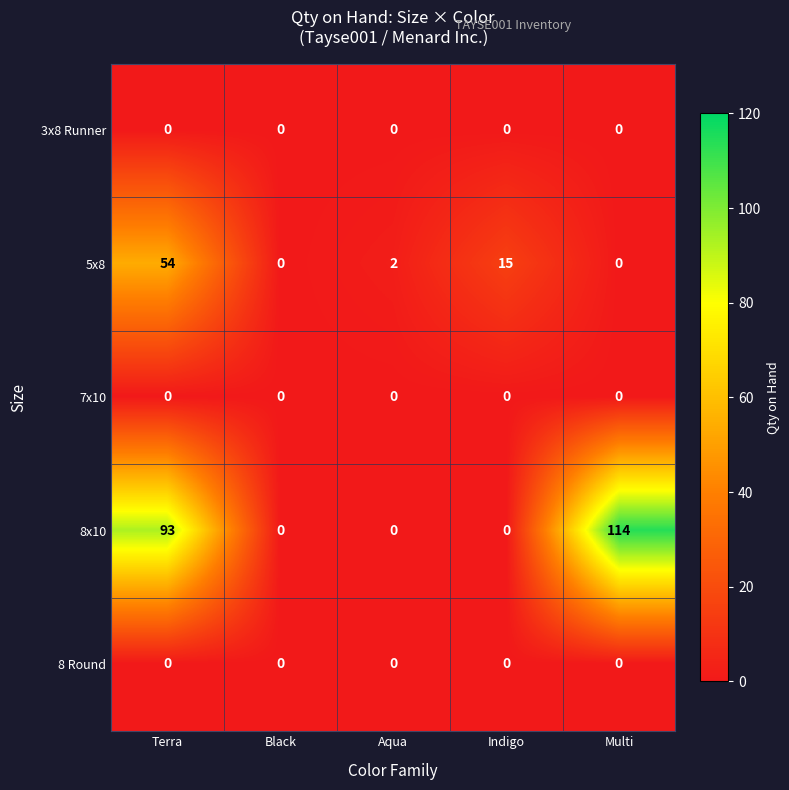

At which label does 5x8 first exceed 2?

Terra